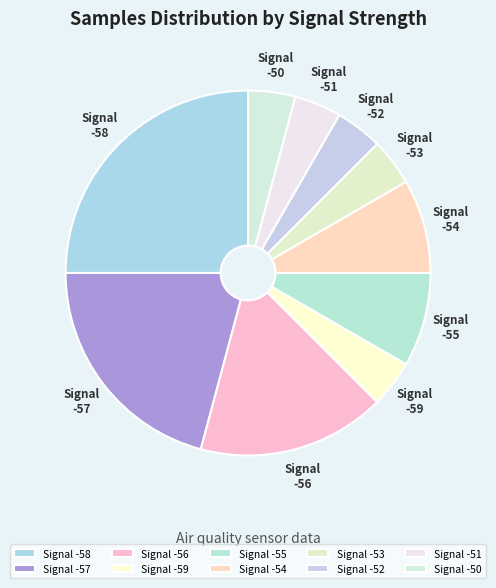

Which category has the biggest portion of the pie?

Signal -58